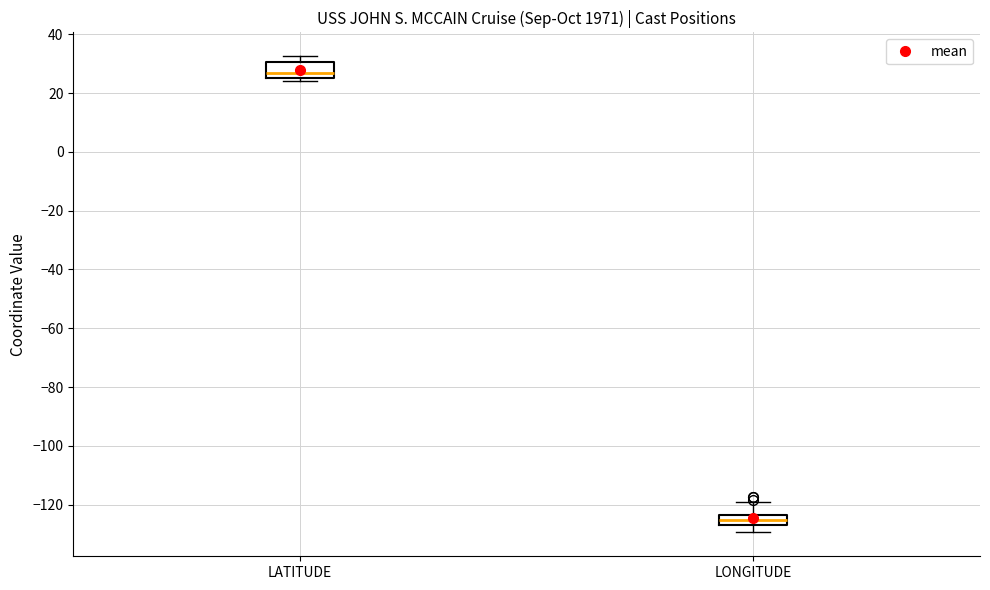

Reading left to right, transcribe this box plot: for each box, give where its median line is, the range the box spans, and where its two whiskers end, as read against the y-axis. The values are not printed on the chart, so give them approximately, as read against the axis.

LATITUDE: median 26 (just above the box's lower edge), box 26 to 30, whiskers 24 to 32
LONGITUDE: median -126 (inside the box), box -126 to -124, whiskers -130 to -120